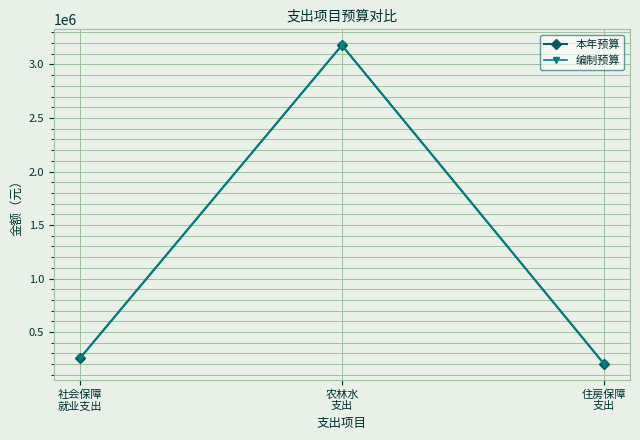

Does the chart have visible grid lines?

Yes